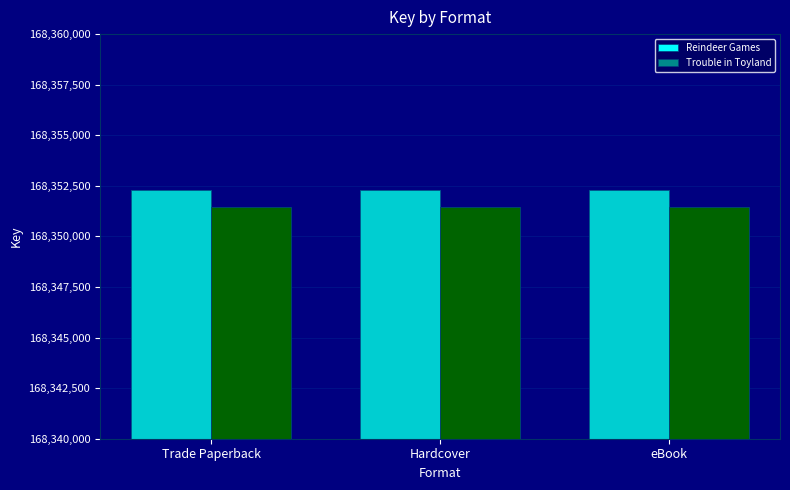

Rank the categories by Trouble in Toyland value from lowest to highest.

Trade Paperback, Hardcover, eBook